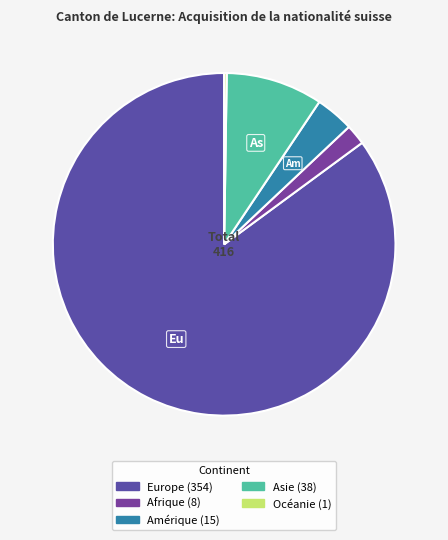

Which slice is the smallest?

Océanie